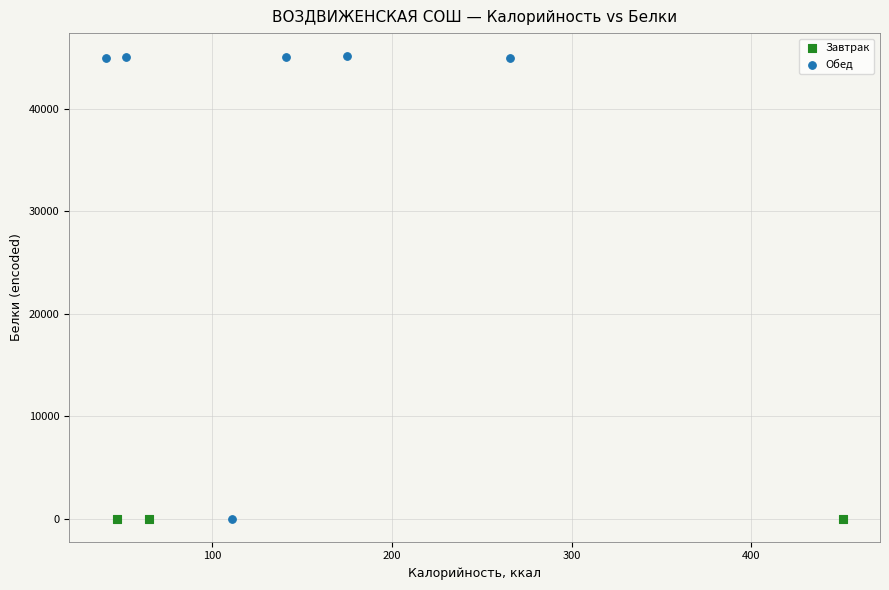

What are all the series names shown in the legend?

Завтрак, Обед